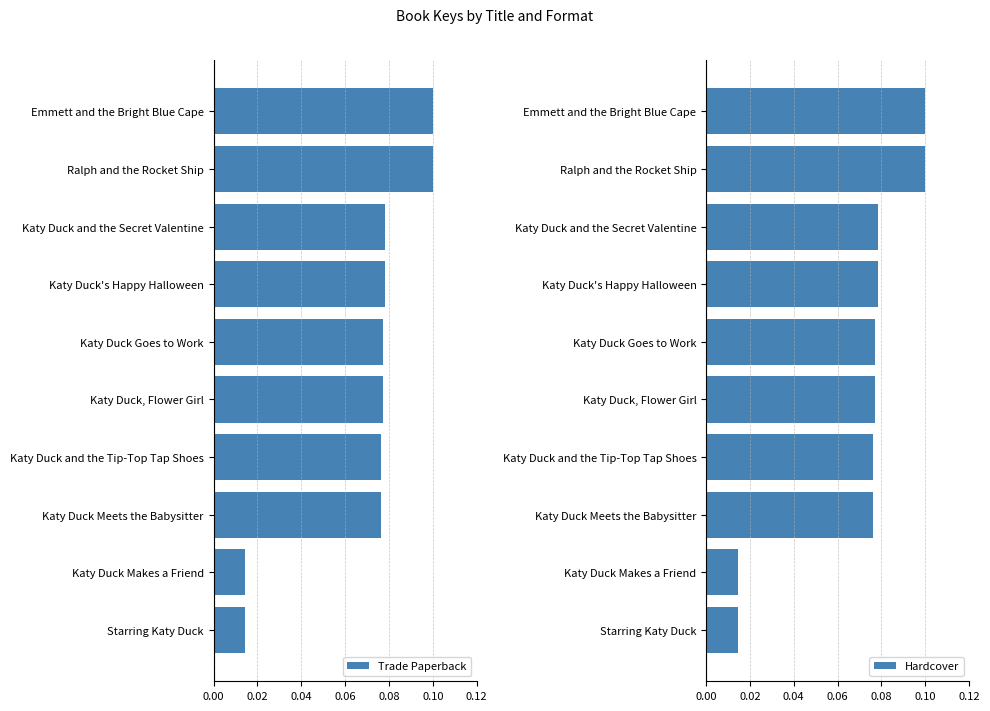

At how many categories does at least one series exceed 0?

10